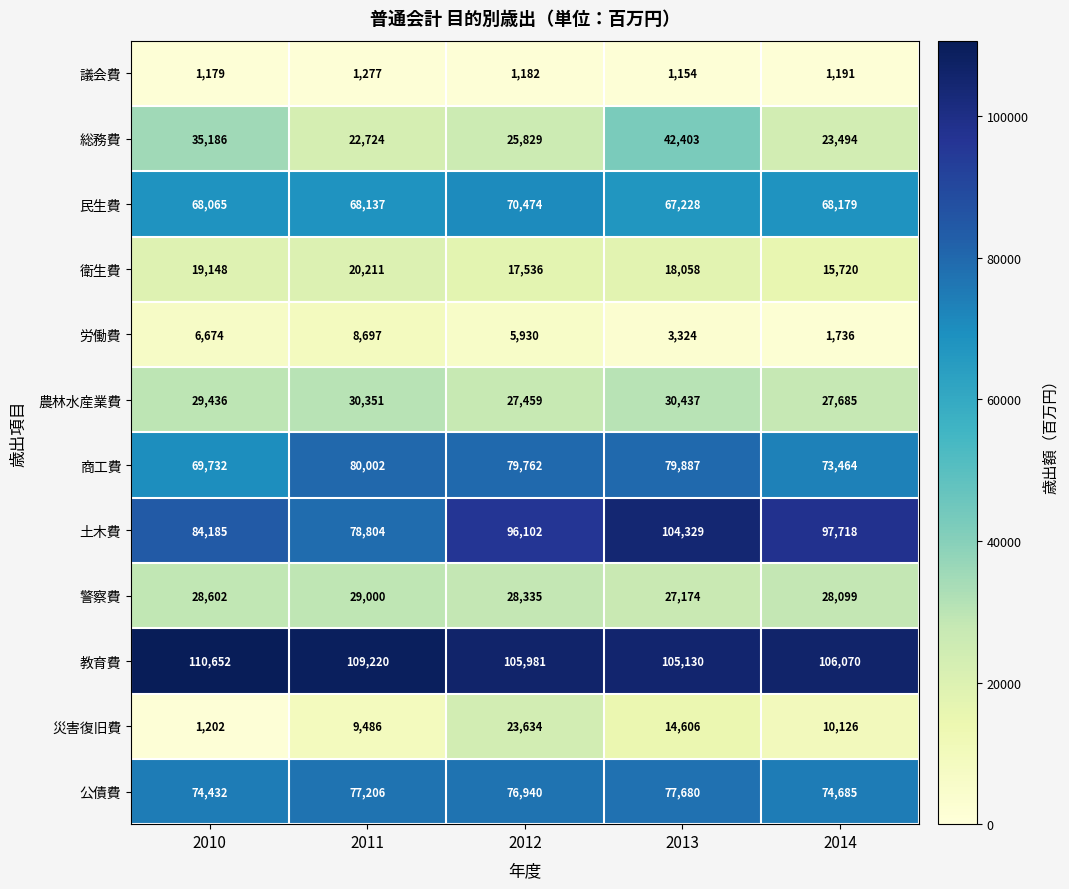

Where does the 商工費 series first go above 79762?

2011